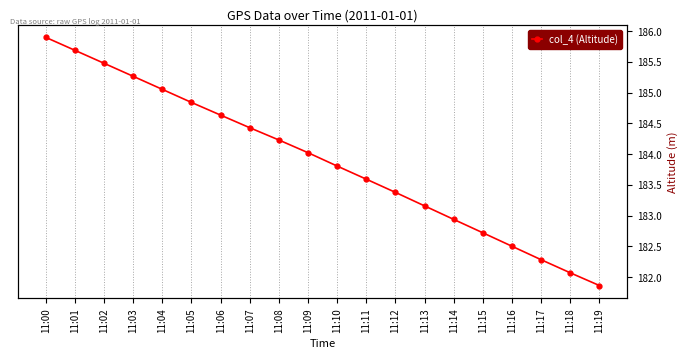

Reading left to right, what are all the values shown in this chart?

185.9	185.7	185.5	185.3	185.1	184.8	184.6	184.4	184.2	184.0	183.8	183.6	183.4	183.2	182.9	182.7	182.5	182.3	182.1	181.9